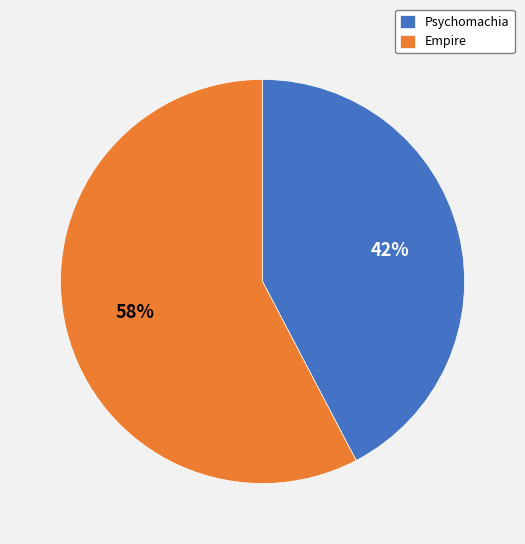

Count the number of slices in the pie.

2